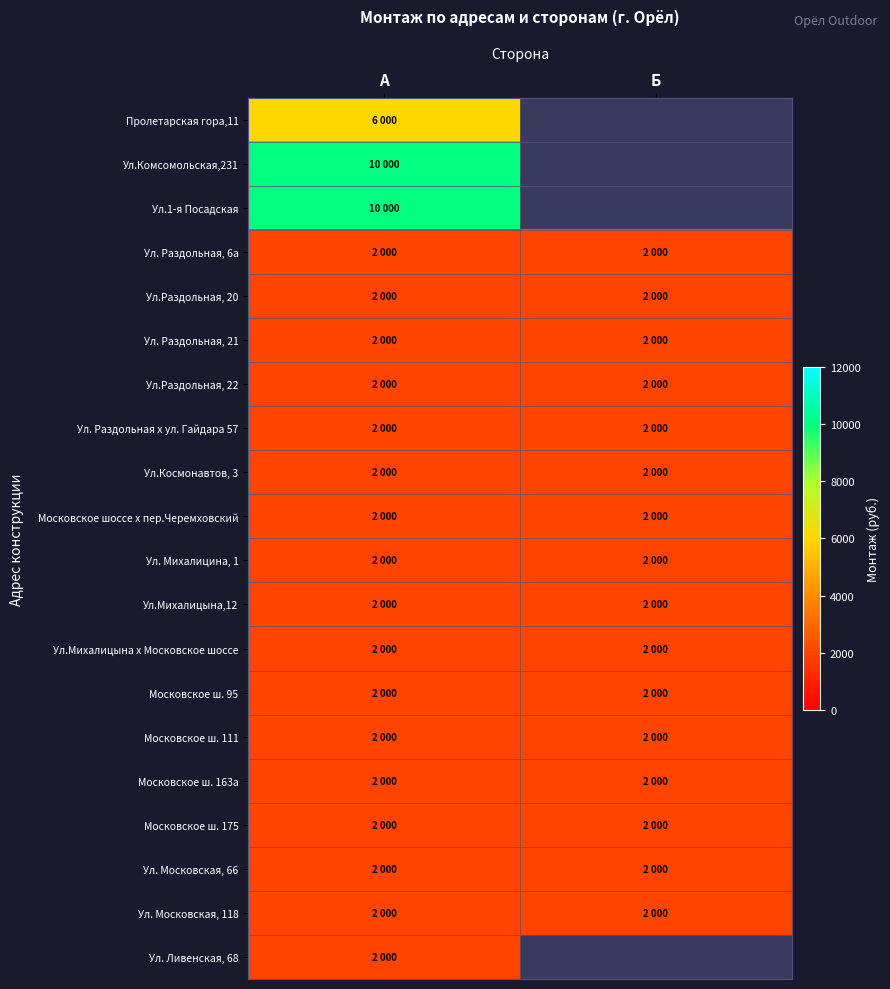

What is the approximate value of Ул.Михалицына,12 at Б?

2000.0